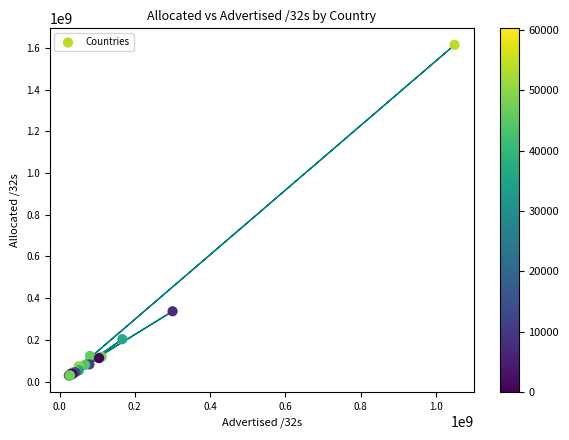

What Y value in the scatter plot is closest to 821348928?

336788480